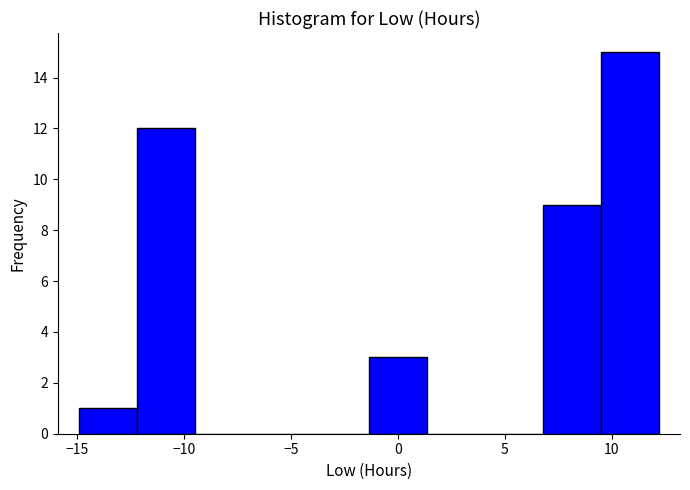

How tall is the bar that spans 9.5 to 12.0 on the x-axis? Neither the bar edges nor the heights are printed on the chart, so give them approximately, as read against the axes.

15